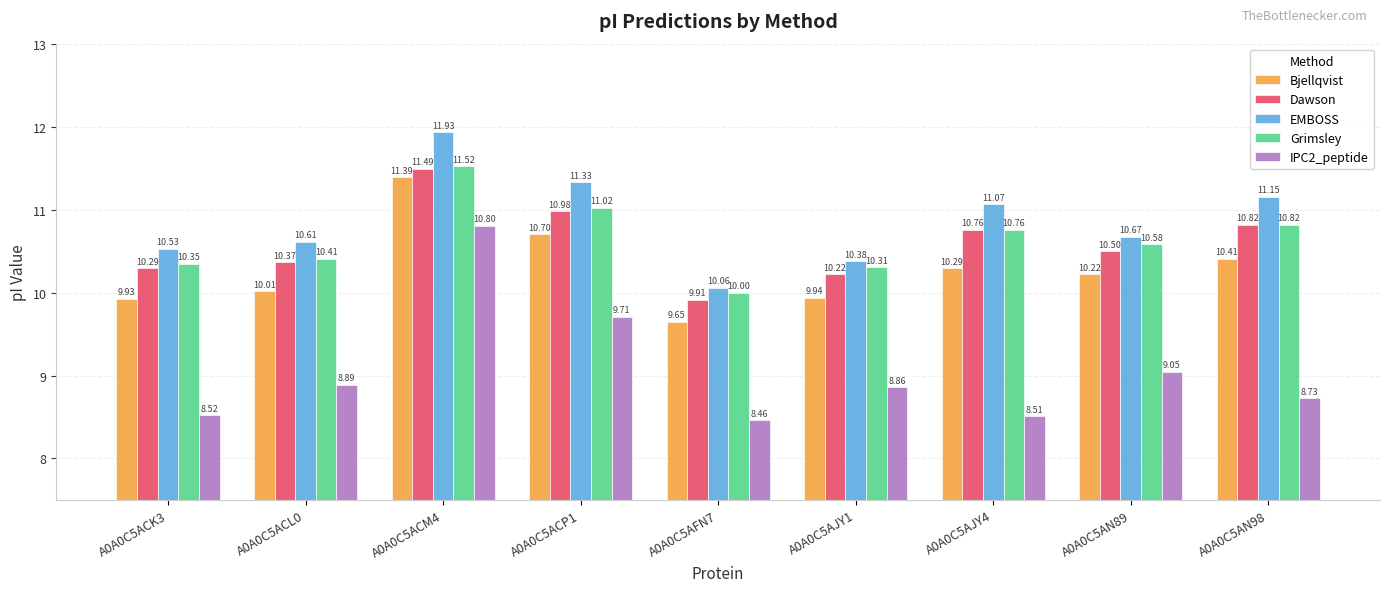

Is it true that Dawson equals 11.5 at A0A0C5ACM4?

True